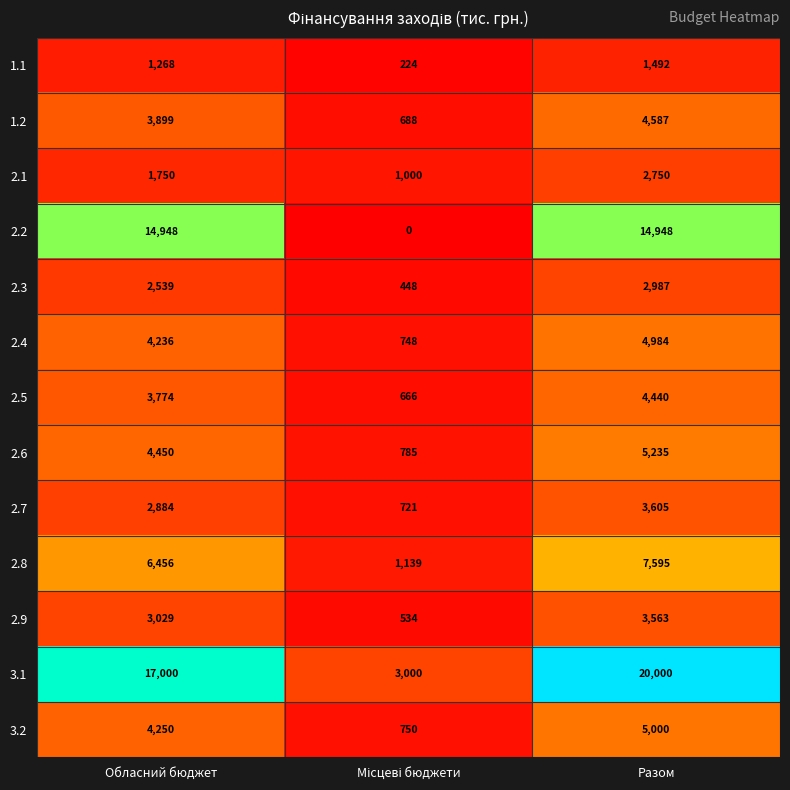

What is the greatest value displayed?

20000